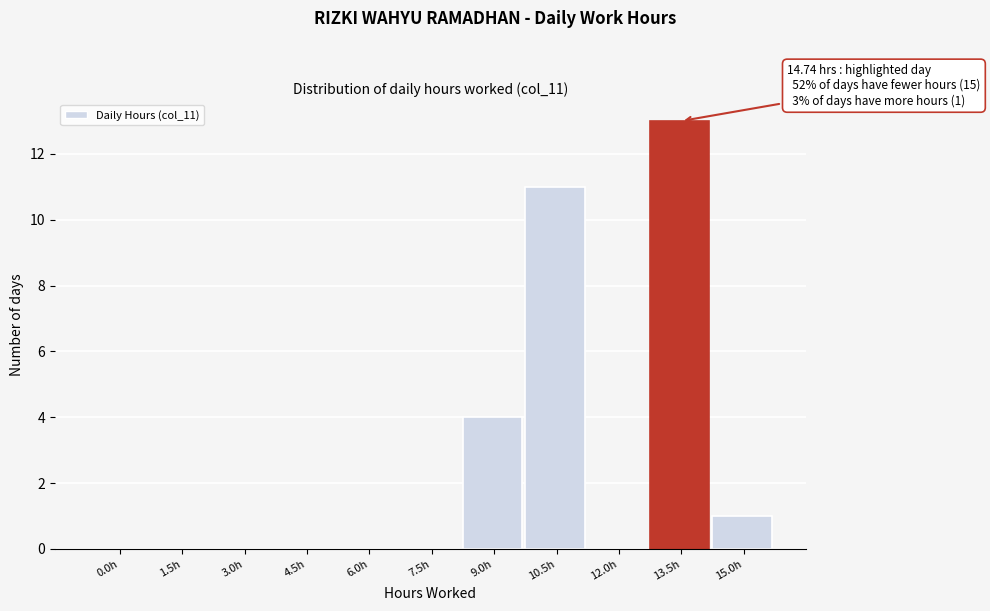

Reading left to right, transcribe all the data shown in this chart.

0.0h=0	1.5h=0	3.0h=0	4.5h=0	6.0h=0	7.5h=0	9.0h=4	10.5h=11	12.0h=0	13.5h=13	15.0h=1